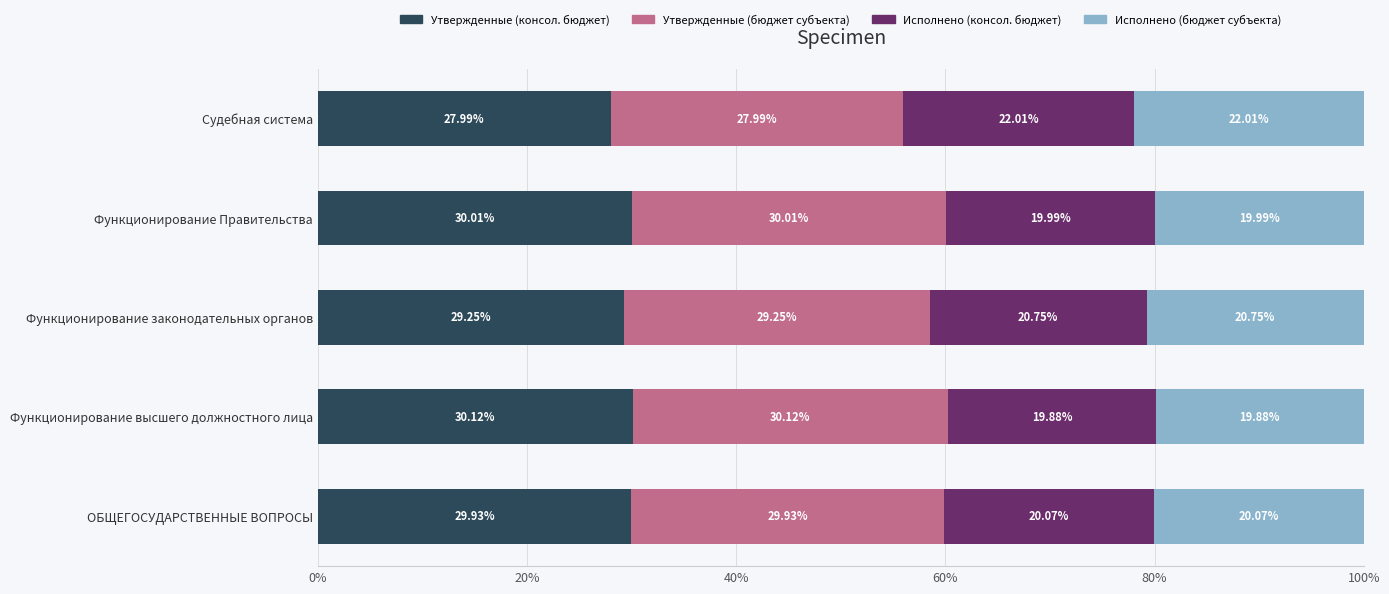

List the labels in order of Утвержденные (консол. бюджет) value, largest first.

Функционирование высшего должностного лица, Функционирование Правительства, ОБЩЕГОСУДАРСТВЕННЫЕ ВОПРОСЫ, Функционирование законодательных органов, Судебная система